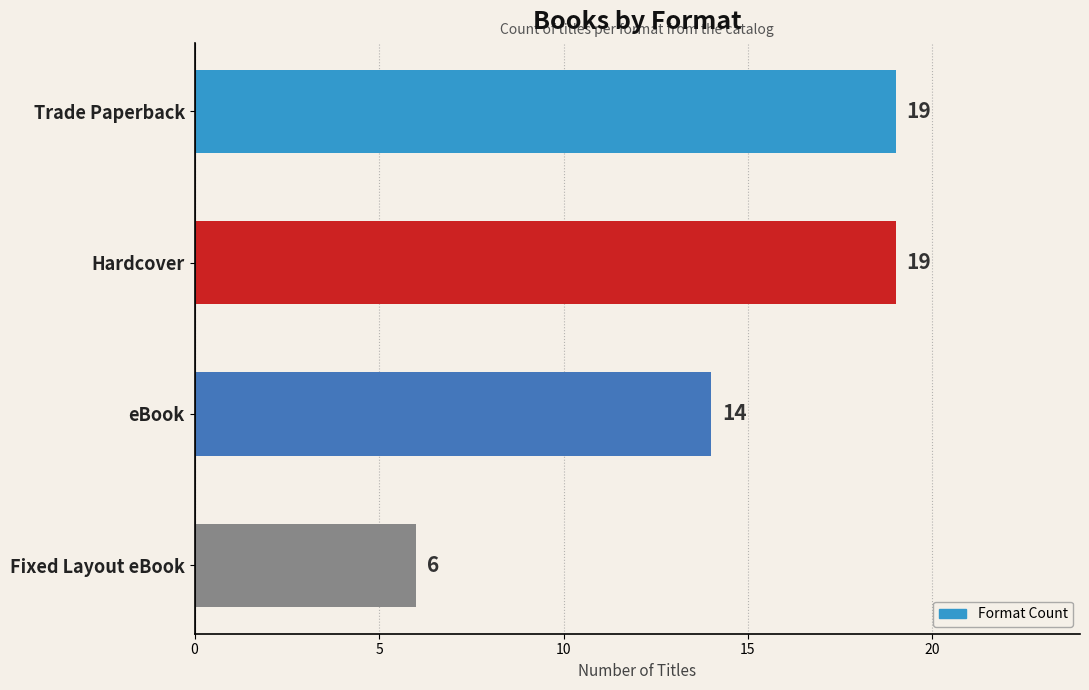

What is the label of the 4th bar from the top?

Fixed Layout eBook